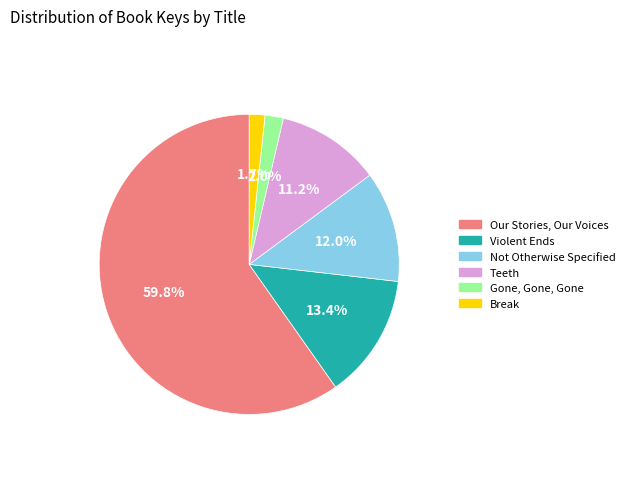

Combined, do Not Otherwise Specified and Teeth account for over 50%?

No